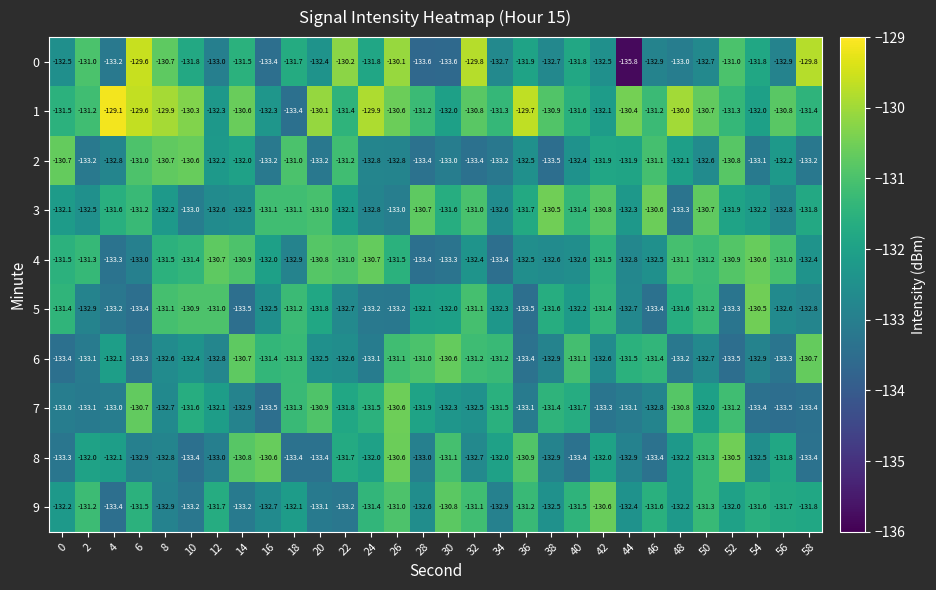

Which series has the largest total across all categories?

row_1